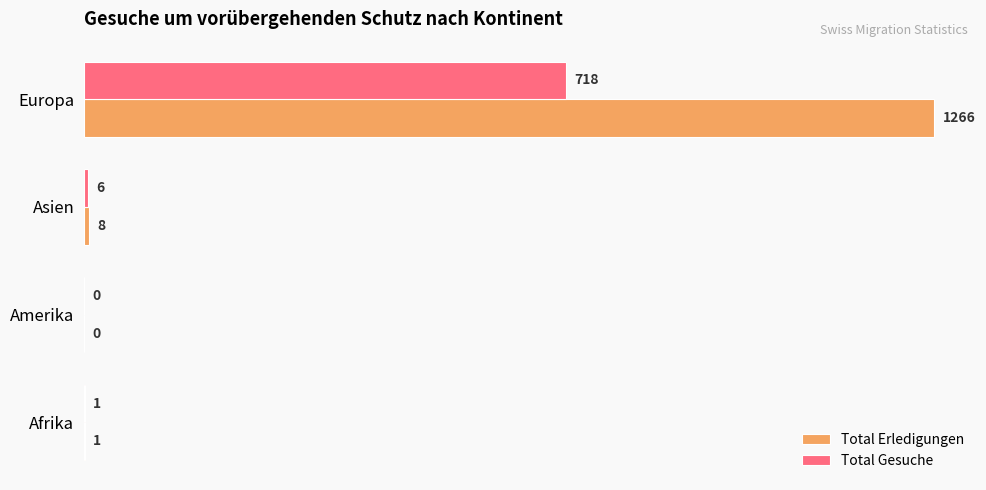

Between Afrika and Europa, which series saw the biggest shift?

Total Erledigungen